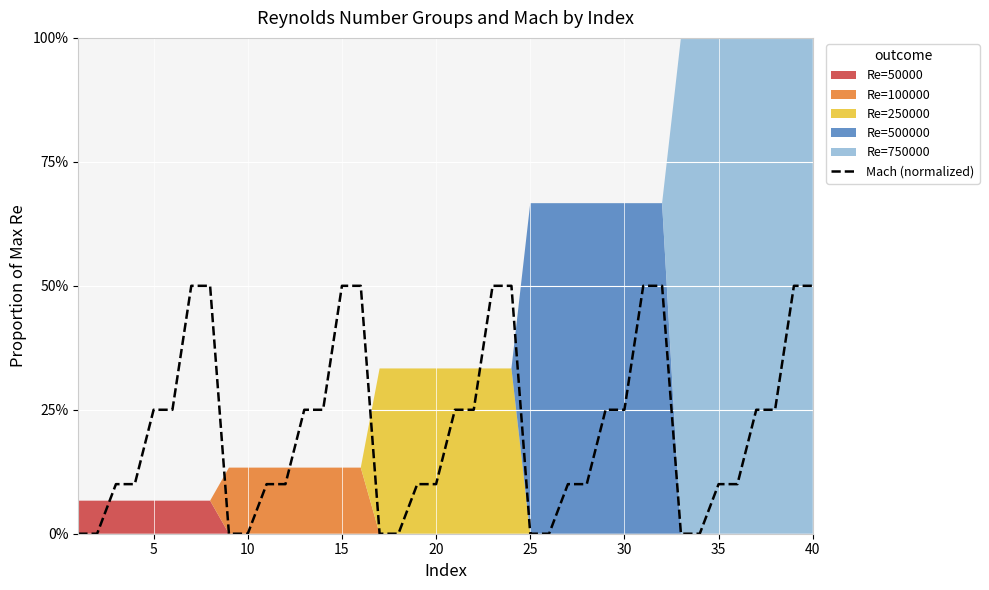

How many values are above zero?

30